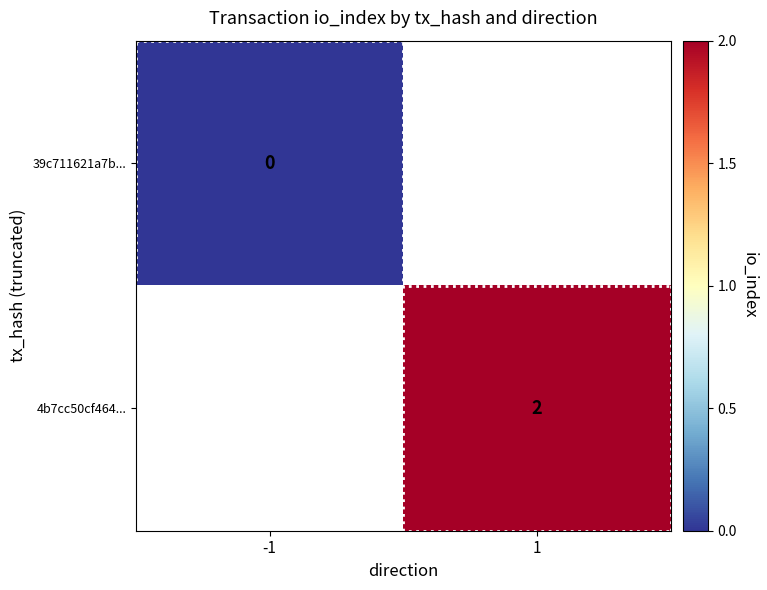

Which label corresponds to the smallest value in the chart?

-1